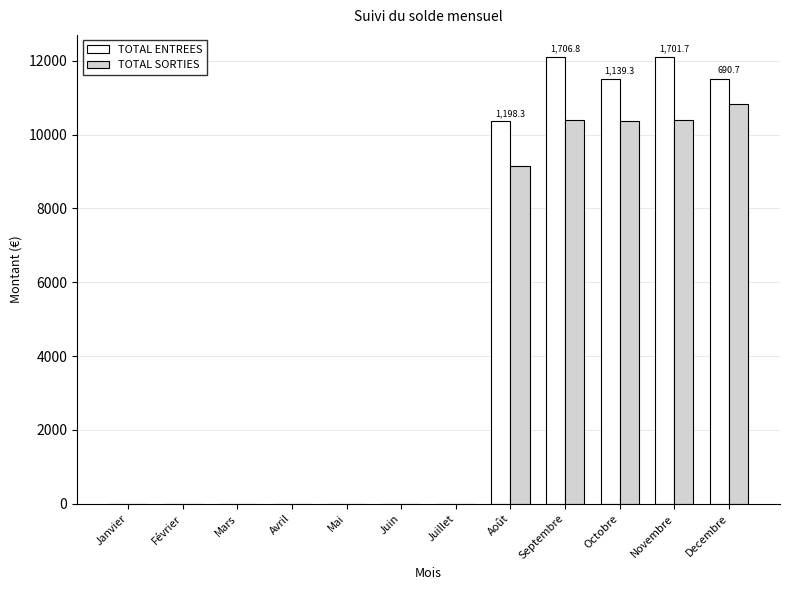

What is the maximum value for TOTAL SORTIES?

10826.3